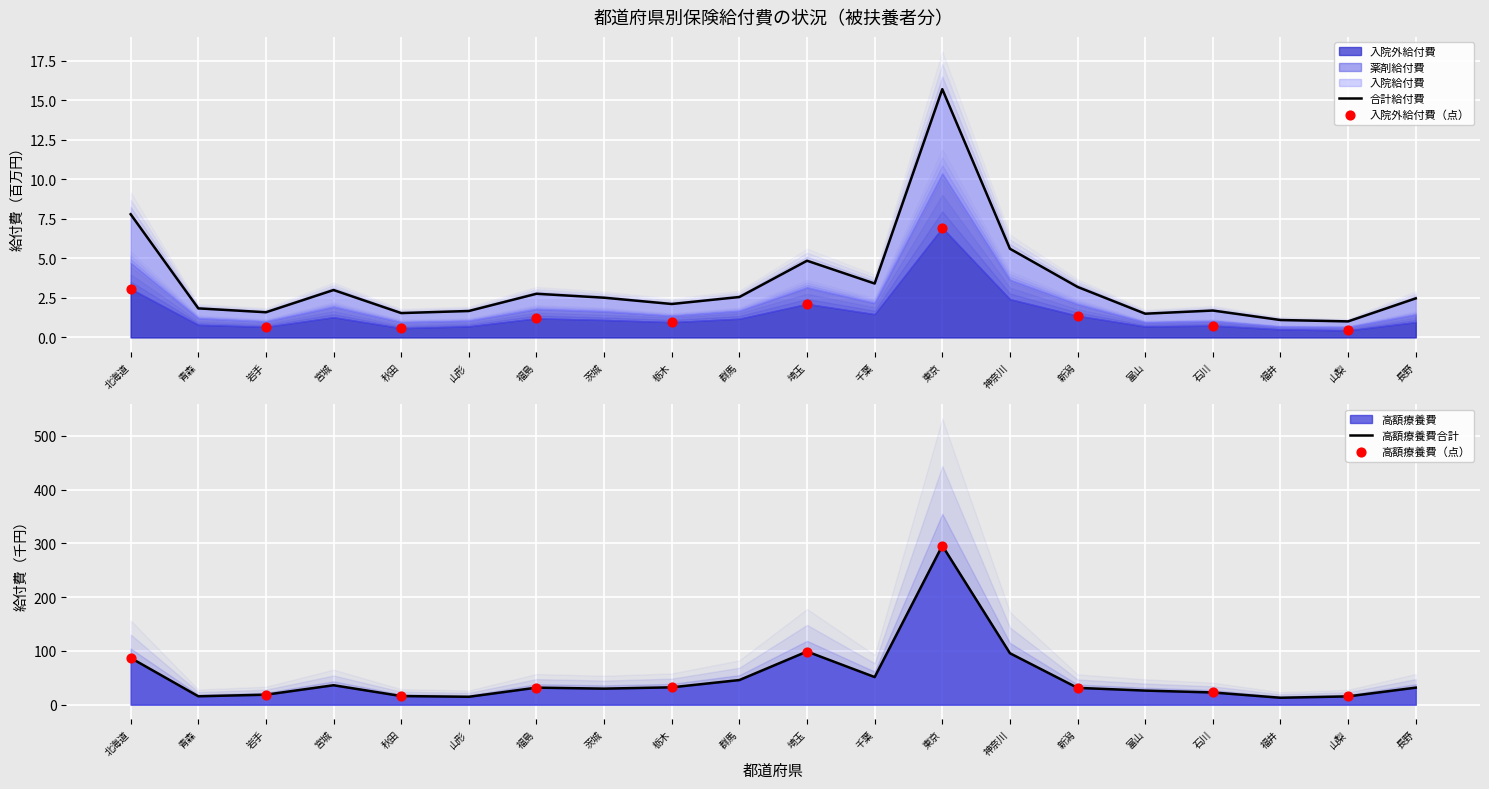

Which series reaches the minimum Y coordinate?

入院外給付費